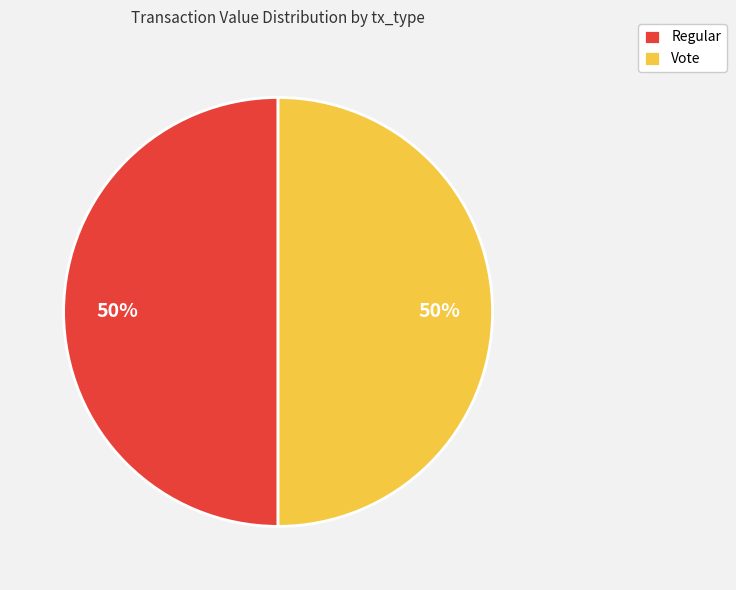

To the nearest percent, what is the combined percentage of Regular and Vote?

100%